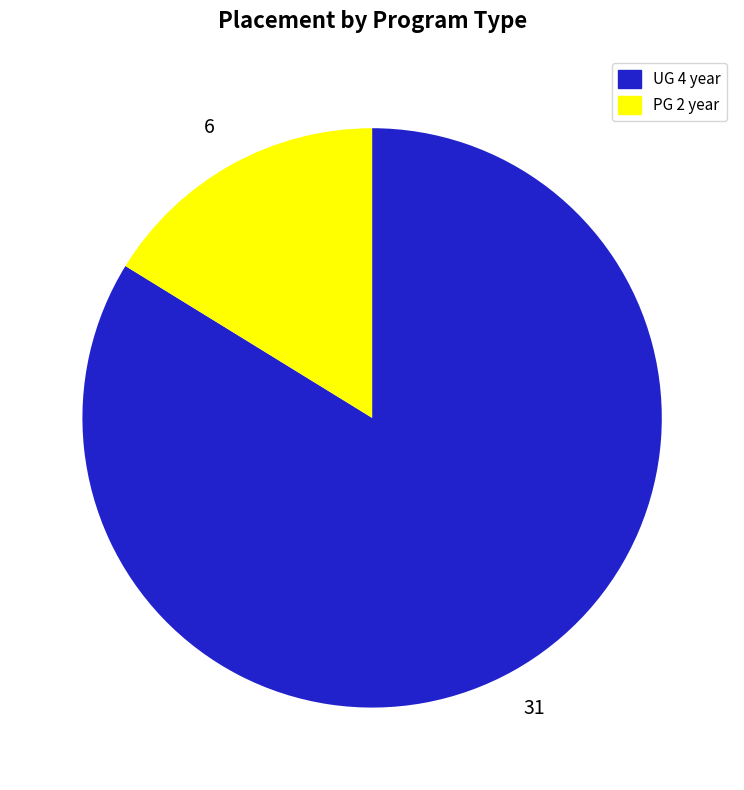

True or false: PG 2 year accounts for 16% of the total.

True